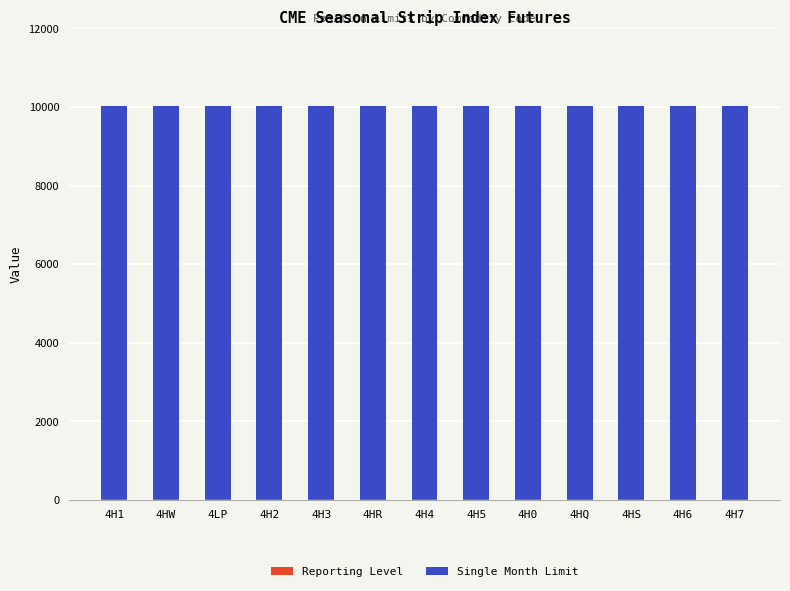

Are the bars horizontal?

No